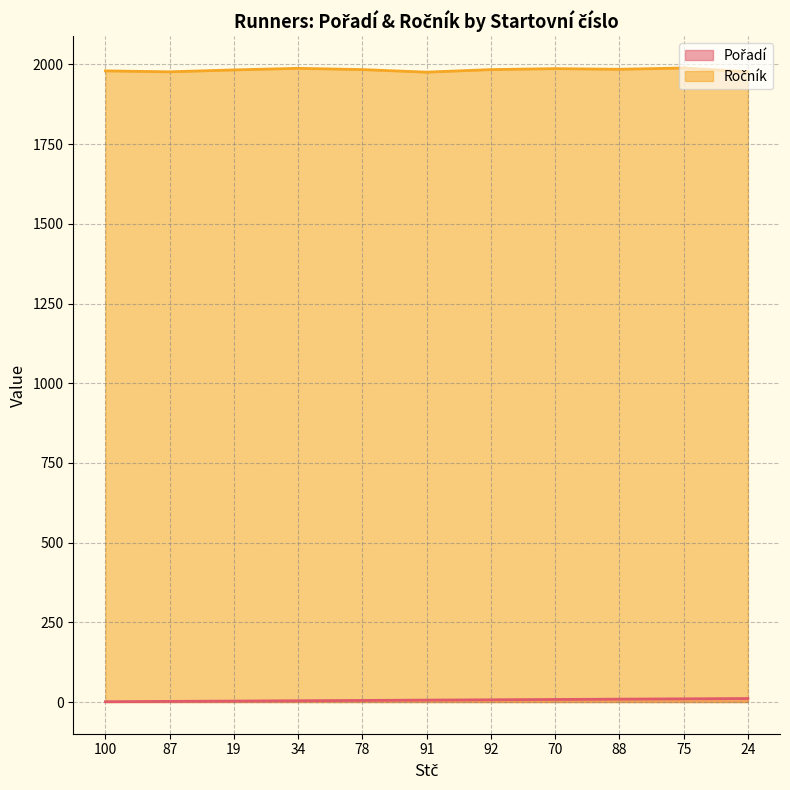

Reading left to right, transcribe all the data shown in this chart.

Pořadí: 1	2	3	4	5	6	7	8	9	10	11
Ročník: 1980	1977	1983	1988	1984	1976	1984	1987	1985	1989	1977